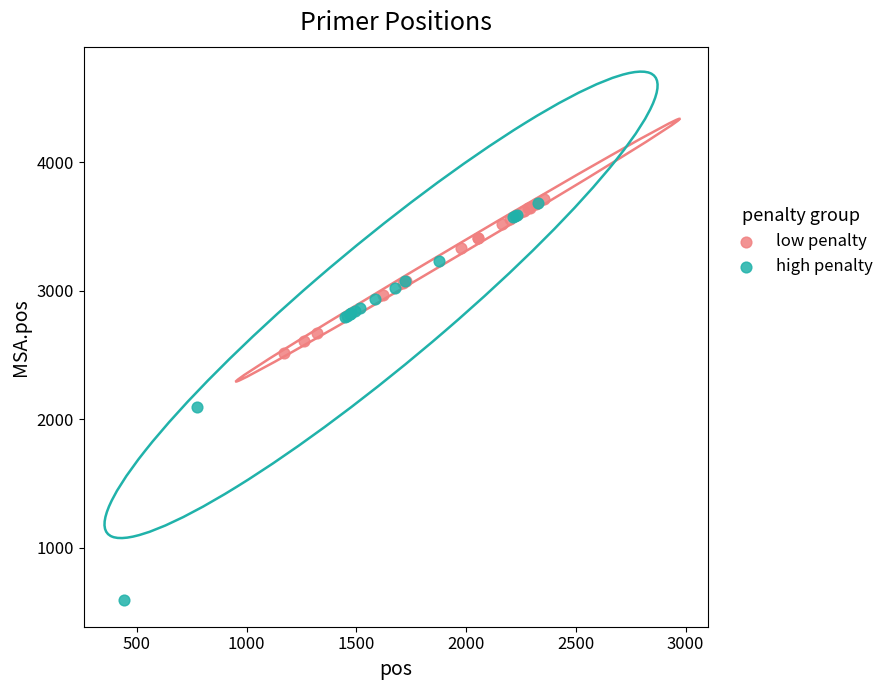

Which series has the largest Y range (max minus min)?

high penalty